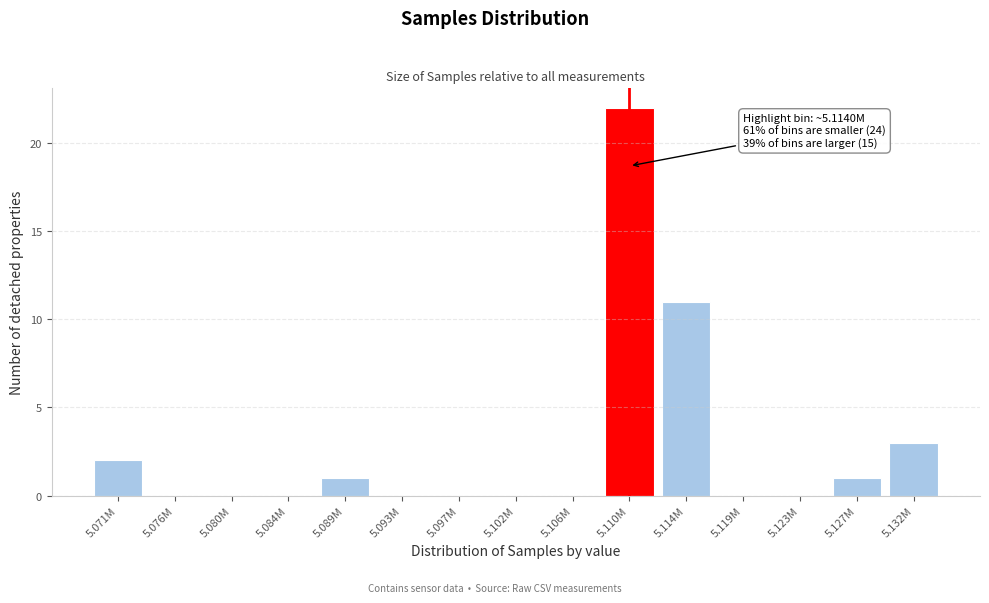

Reading left to right, transcribe all the data shown in this chart.

5.071M=2	5.076M=0	5.080M=0	5.084M=0	5.089M=1	5.093M=0	5.097M=0	5.102M=0	5.106M=0	5.110M=22	5.114M=11	5.119M=0	5.123M=0	5.127M=1	5.132M=3